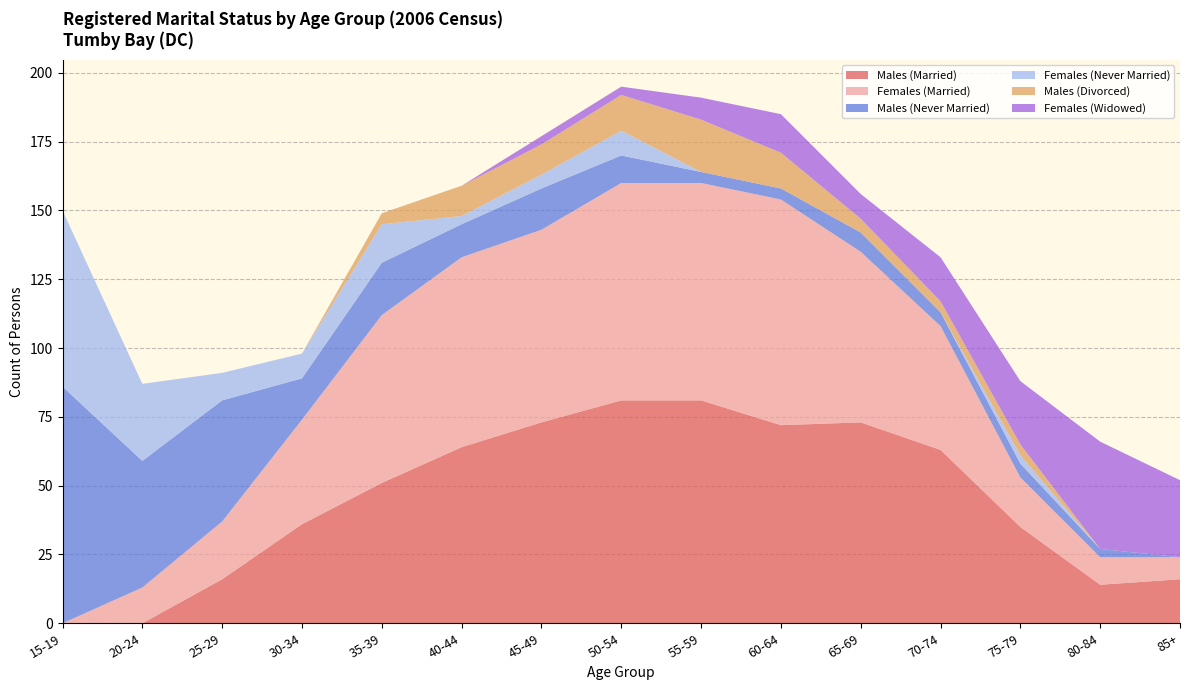

Reading left to right, extract all data points from this chart.

Males (Married): 15-19=0	20-24=0	25-29=16	30-34=36	35-39=51	40-44=64	45-49=73	50-54=81	55-59=81	60-64=72	65-69=73	70-74=63	75-79=35	80-84=14	85+=16
Females (Married): 15-19=0	20-24=13	25-29=21	30-34=38	35-39=61	40-44=69	45-49=70	50-54=79	55-59=79	60-64=82	65-69=62	70-74=45	75-79=18	80-84=10	85+=8
Males (Never Married): 15-19=86	20-24=46	25-29=44	30-34=15	35-39=19	40-44=12	45-49=15	50-54=10	55-59=4	60-64=4	65-69=7	70-74=5	75-79=5	80-84=3	85+=0
Females (Never Married): 15-19=64	20-24=28	25-29=10	30-34=9	35-39=14	40-44=3	45-49=5	50-54=9	55-59=0	60-64=0	65-69=0	70-74=0	75-79=3	80-84=0	85+=0
Males (Divorced): 15-19=0	20-24=0	25-29=0	30-34=0	35-39=4	40-44=11	45-49=11	50-54=13	55-59=19	60-64=13	65-69=5	70-74=4	75-79=4	80-84=0	85+=0
Females (Widowed): 15-19=0	20-24=0	25-29=0	30-34=0	35-39=0	40-44=0	45-49=3	50-54=3	55-59=8	60-64=14	65-69=9	70-74=16	75-79=23	80-84=39	85+=28